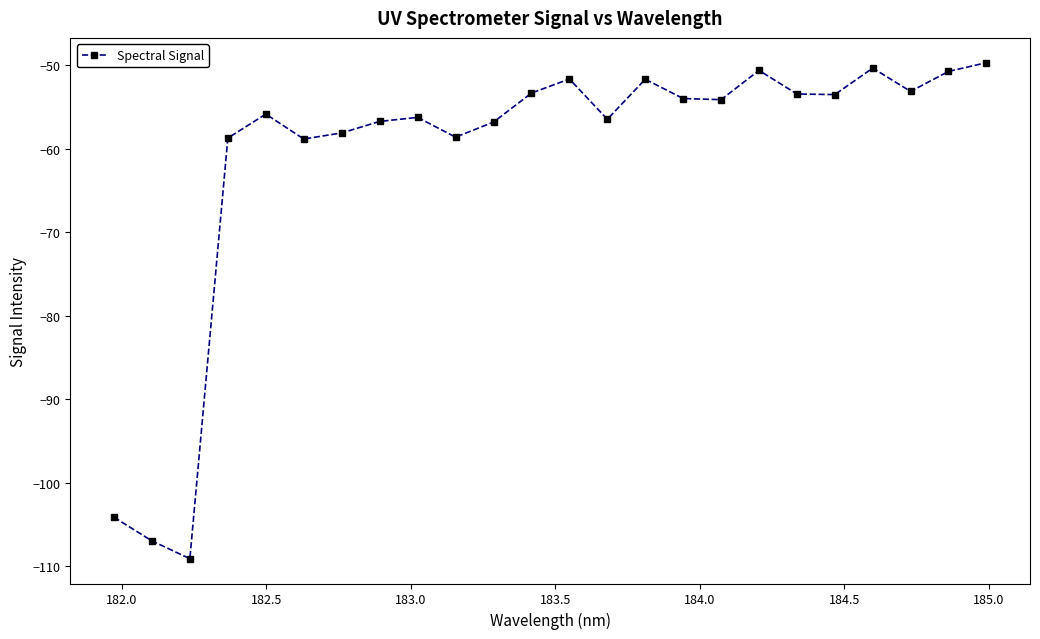

What is the greatest value displayed?

-49.7